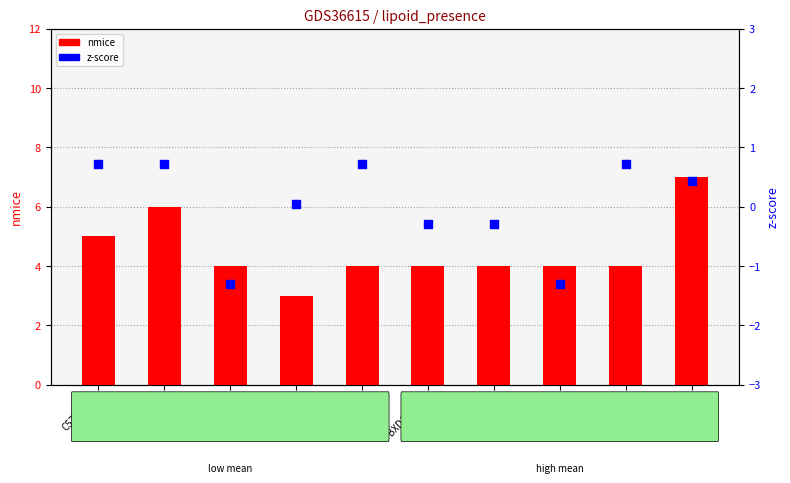

What are all the series names shown in the legend?

nmice, z-score